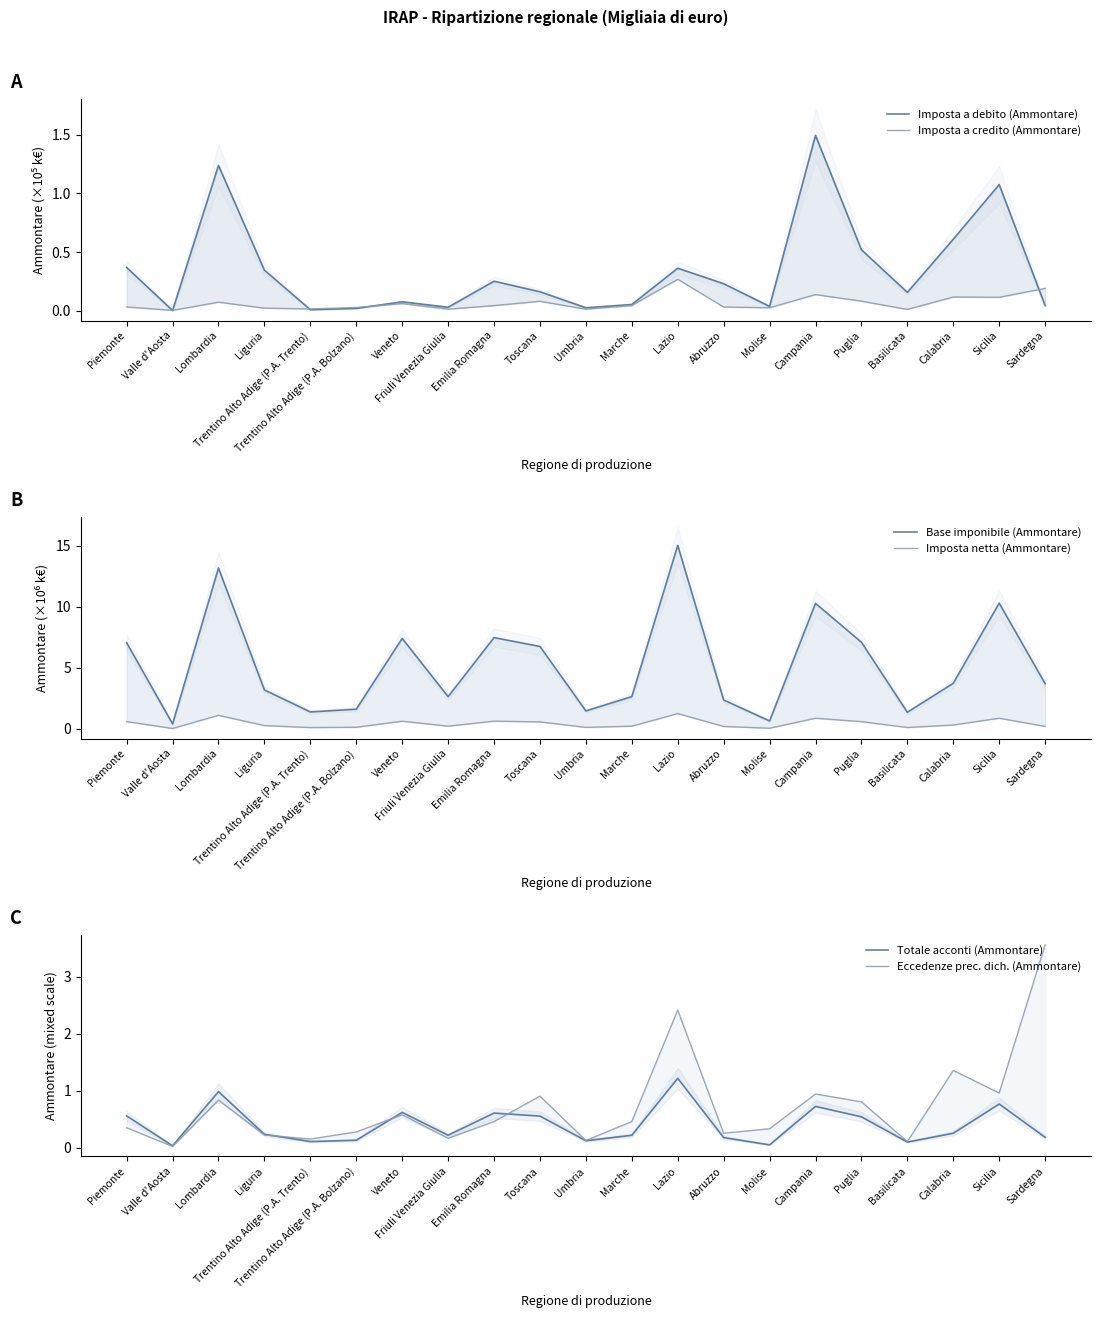

True or false: Imposta netta (Ammontare) and Base imponibile (Ammontare) cross at least once.

False